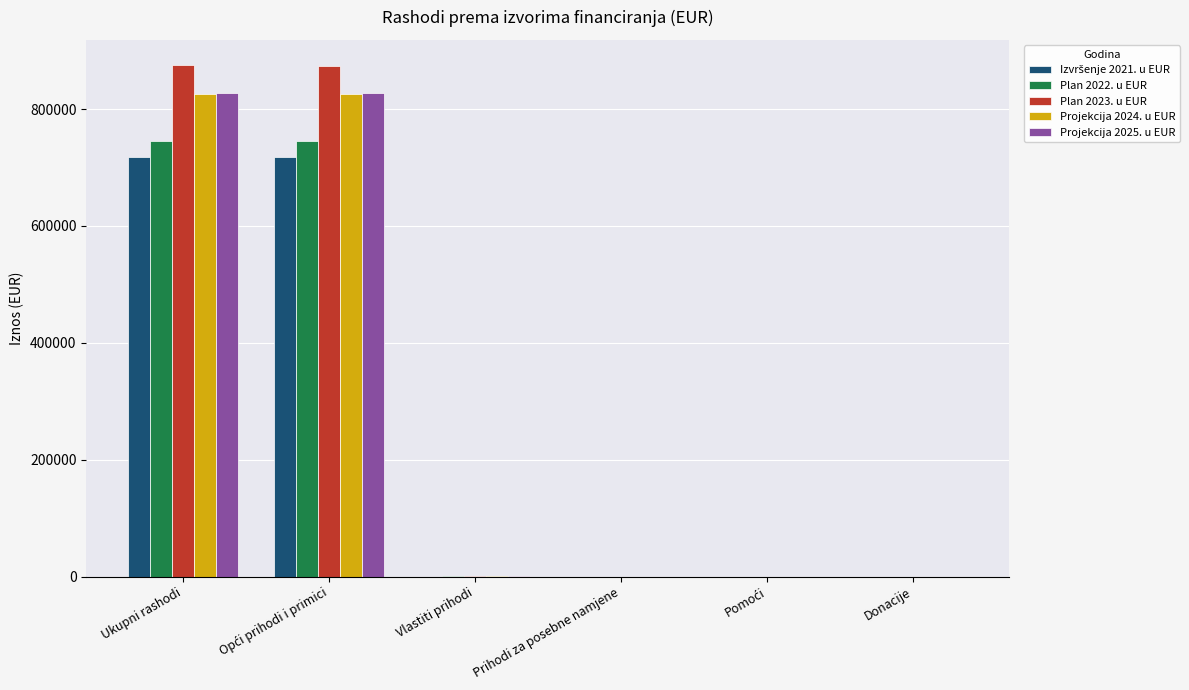

Are the bars grouped side by side (vs. stacked)?

Yes